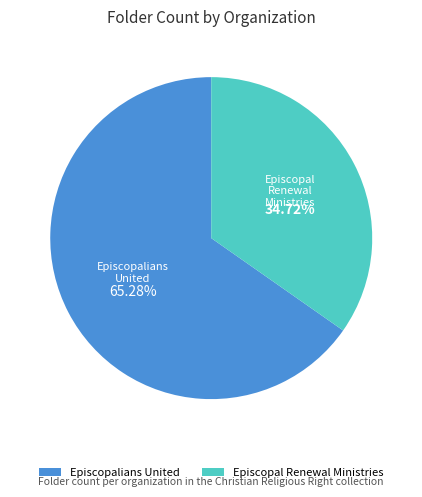

Which slice is the smallest?

Episcopal Renewal Ministries